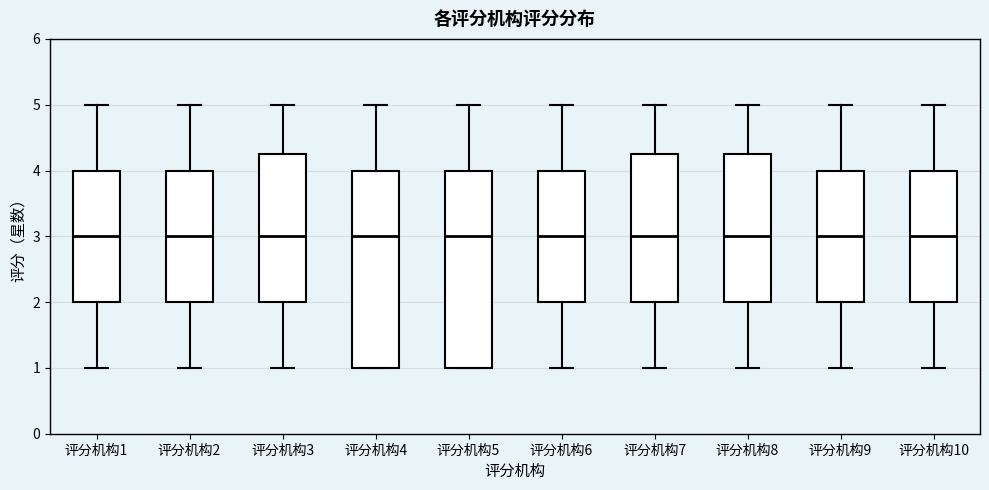

Reading left to right, read every box against the y-axis: the position of its median line, the range the box covers, and the ends of its whiskers. The values are not printed on the chart, so give them approximately, as read against the axis.

评分机构1: median 3.0, box 2.0 to 4.0, whiskers 1.0 to 5.0
评分机构2: median 3.0, box 2.0 to 4.0, whiskers 1.0 to 5.0
评分机构3: median 3.0, box 2.0 to 4.3, whiskers 1.0 to 5.0
评分机构4: median 3.0, box 1.0 to 4.0, whiskers 1.0 to 5.0
评分机构5: median 3.0, box 1.0 to 4.0, whiskers 1.0 to 5.0
评分机构6: median 3.0, box 2.0 to 4.0, whiskers 1.0 to 5.0
评分机构7: median 3.0, box 2.0 to 4.3, whiskers 1.0 to 5.0
评分机构8: median 3.0, box 2.0 to 4.3, whiskers 1.0 to 5.0
评分机构9: median 3.0, box 2.0 to 4.0, whiskers 1.0 to 5.0
评分机构10: median 3.0, box 2.0 to 4.0, whiskers 1.0 to 5.0